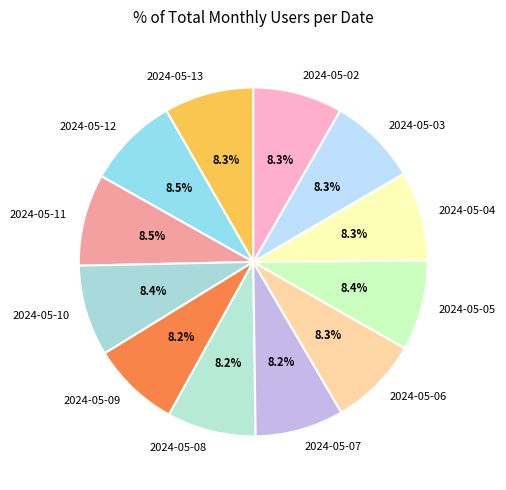

To the nearest percent, what is the combined percentage of 2024-05-05 and 2024-05-03?

17%